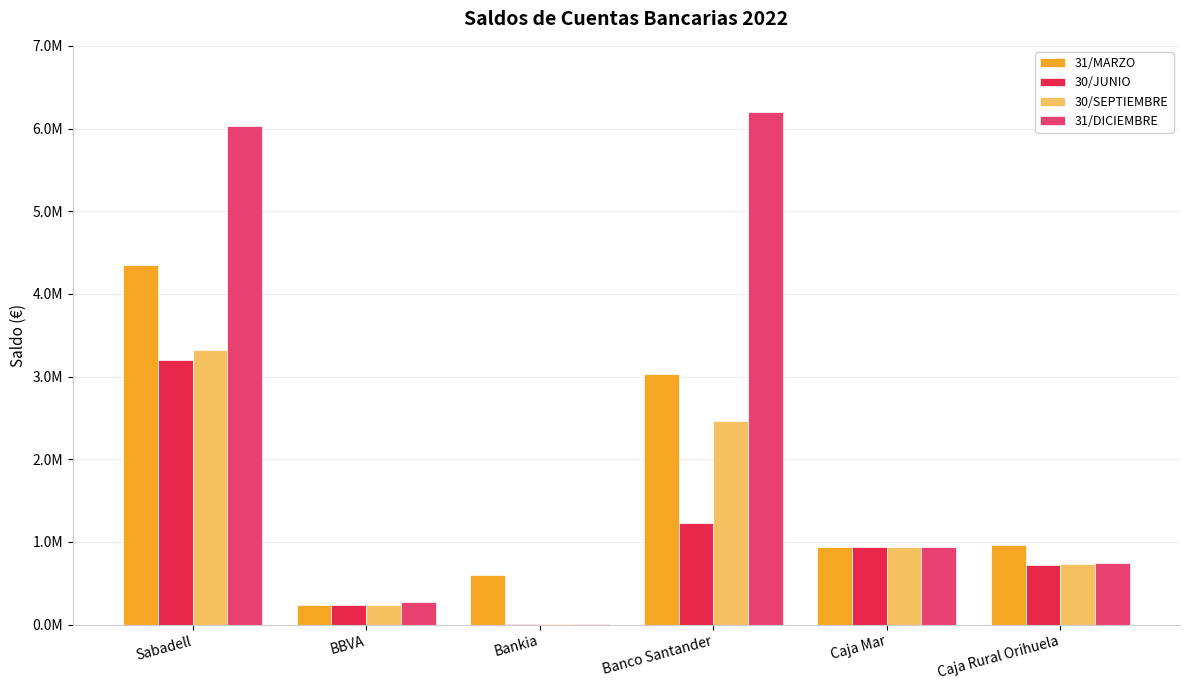

Which series has the largest total across all categories?

31/DICIEMBRE